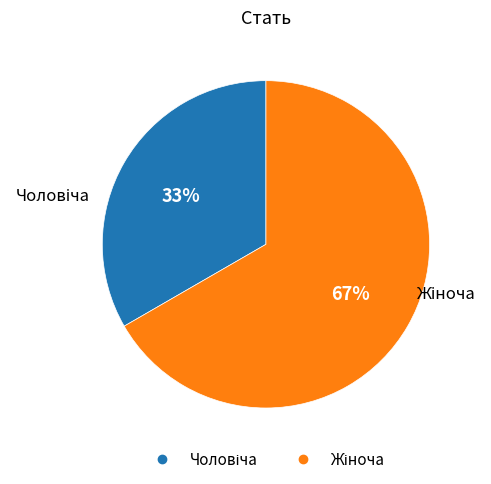

To the nearest percent, what is the average slice percentage?

50%